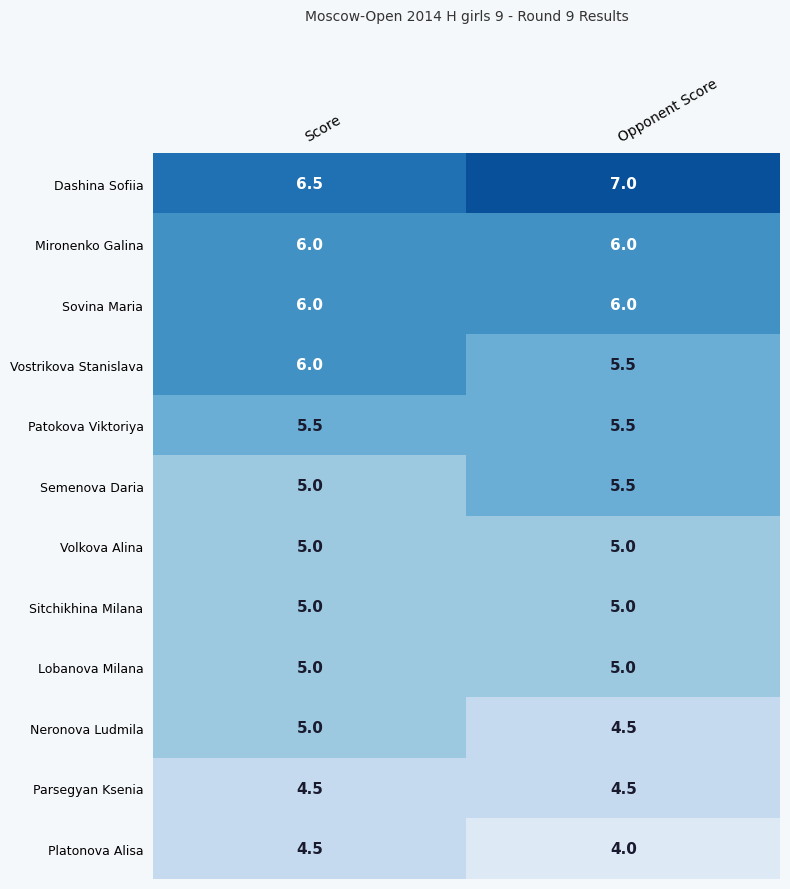

What is the total value across all series at Opponent Score?

63.5